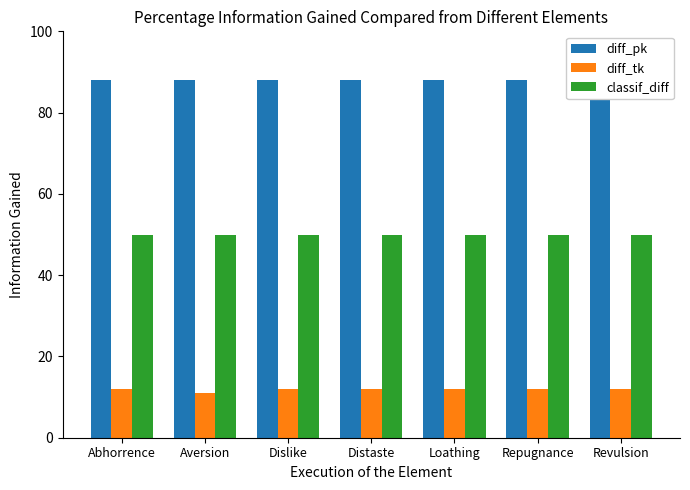

The classif_diff series shows 83 at Distaste. True or false?

False